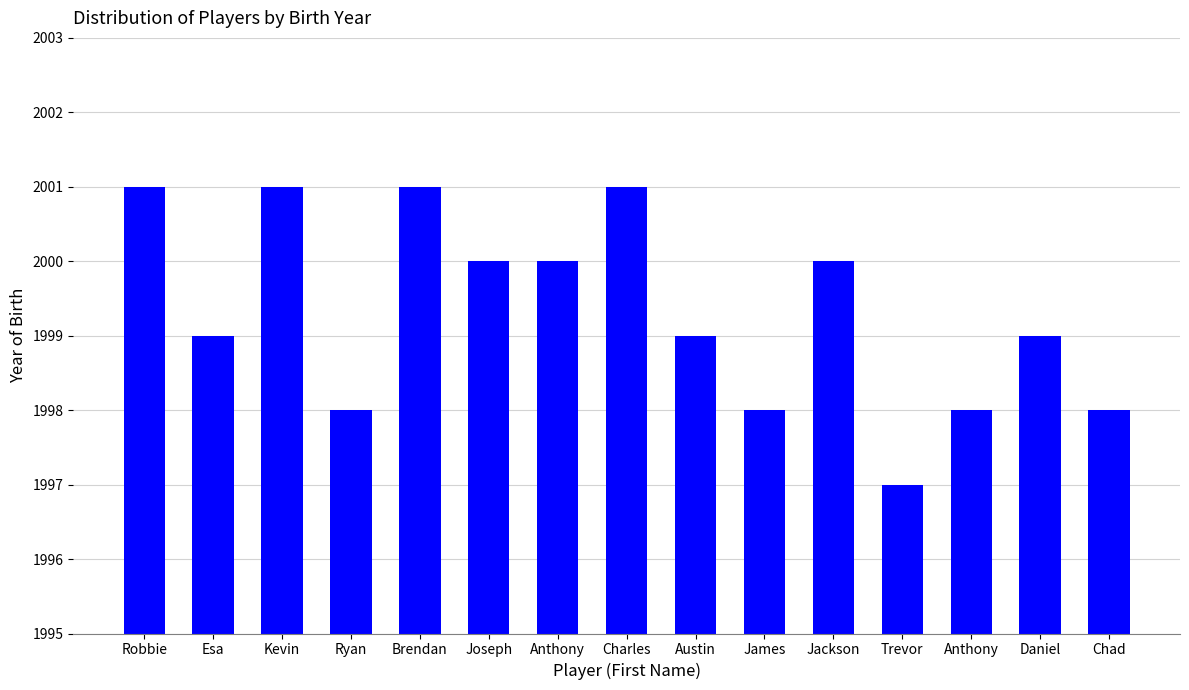

Are the bars horizontal?

No